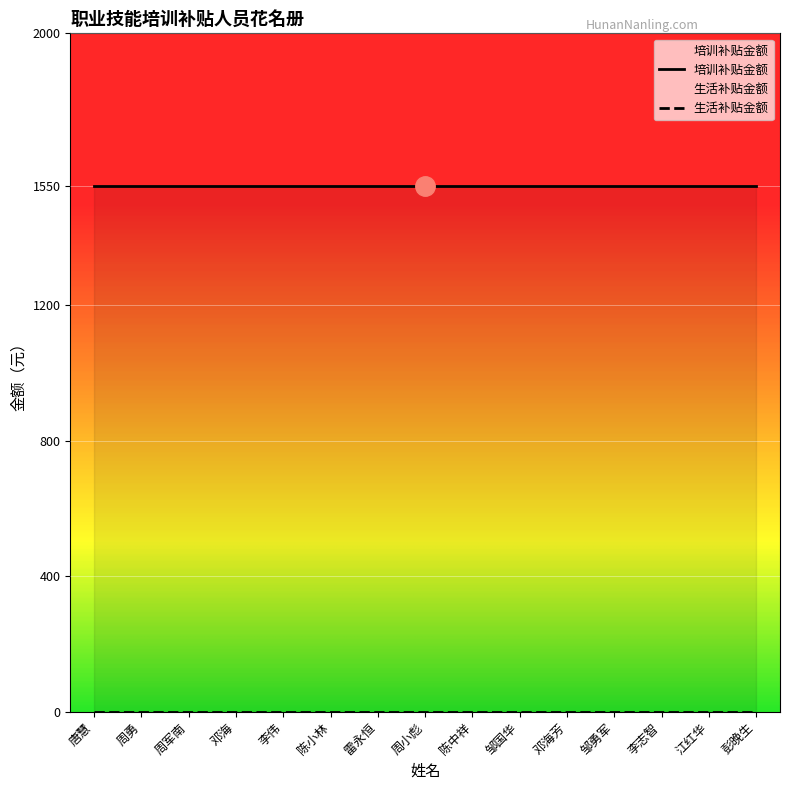

What is the average value of the 培训补贴金额 series?

1550